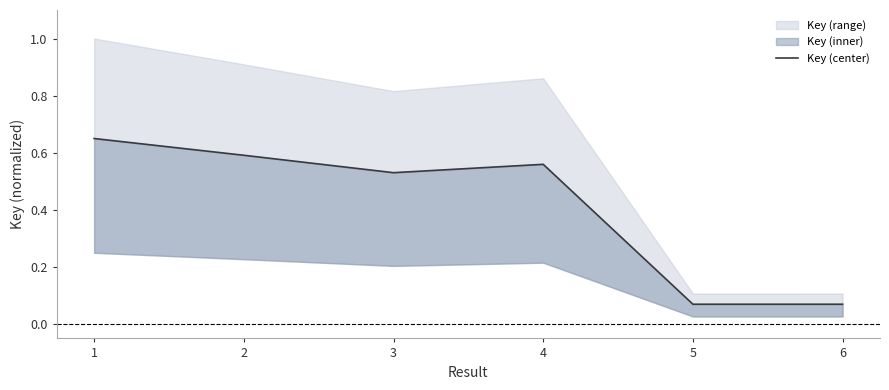

How many interior local peaks (higher than both neighbors) does the data have?

1